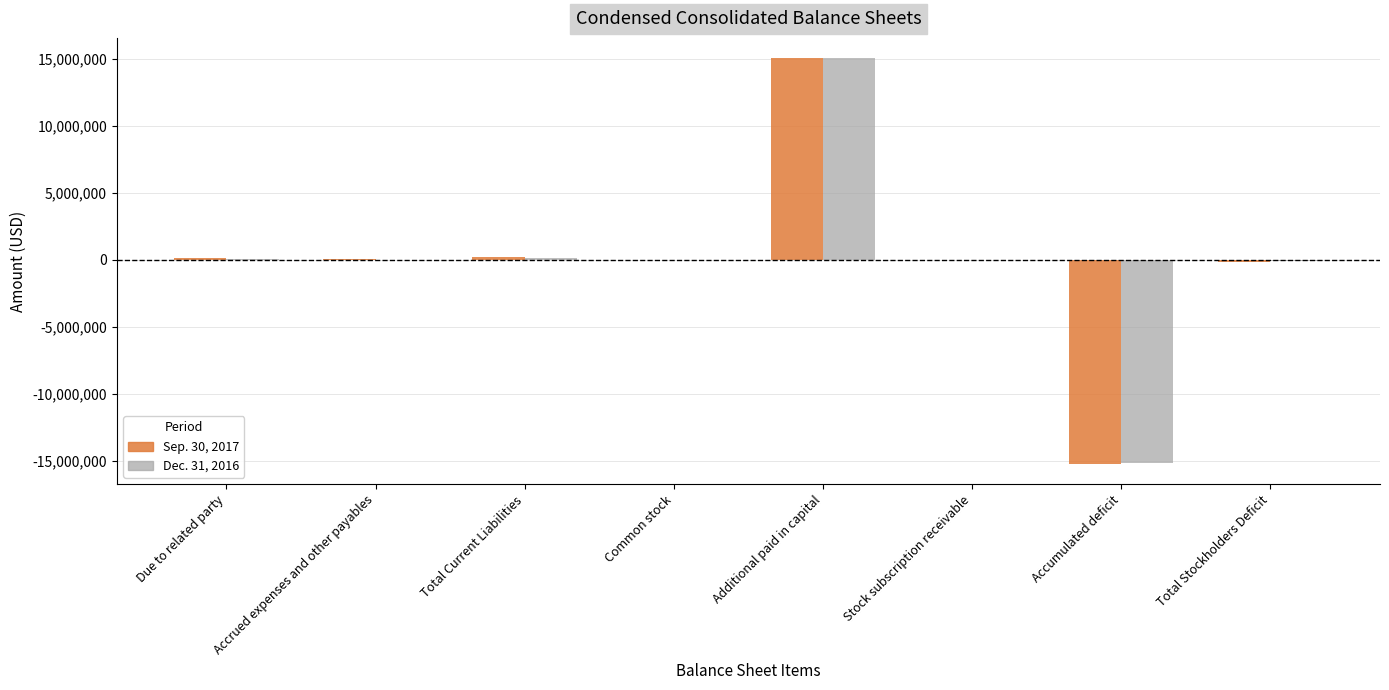

The value of Dec. 31, 2016 at Accumulated deficit is -8486742. True or false?

False